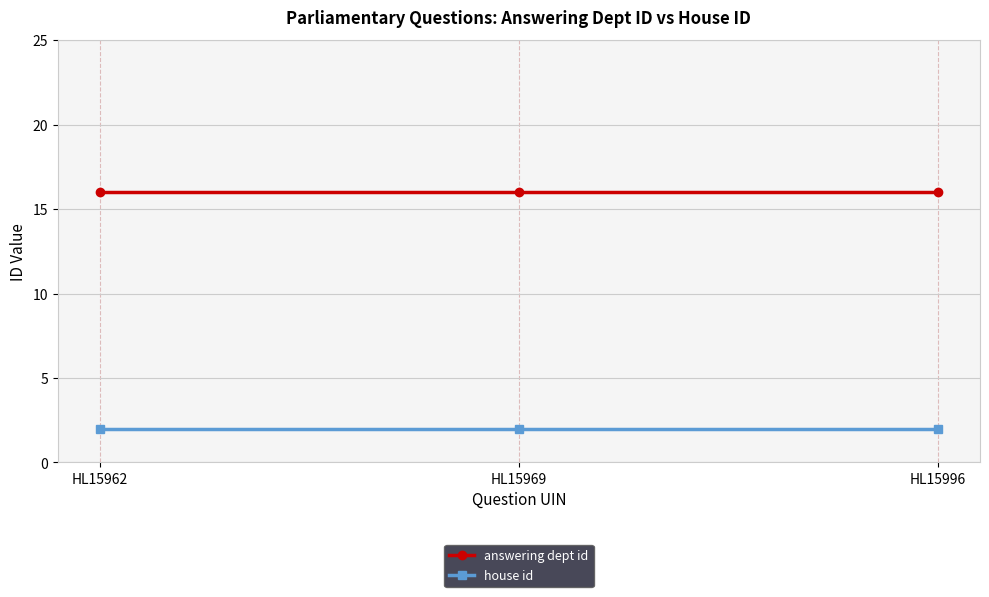

What is the value of the house id point at the 1st from the left?

2